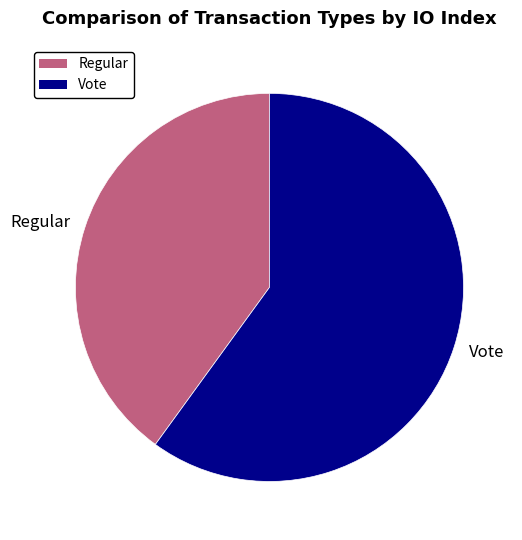

What is the largest slice in the pie chart?

Vote